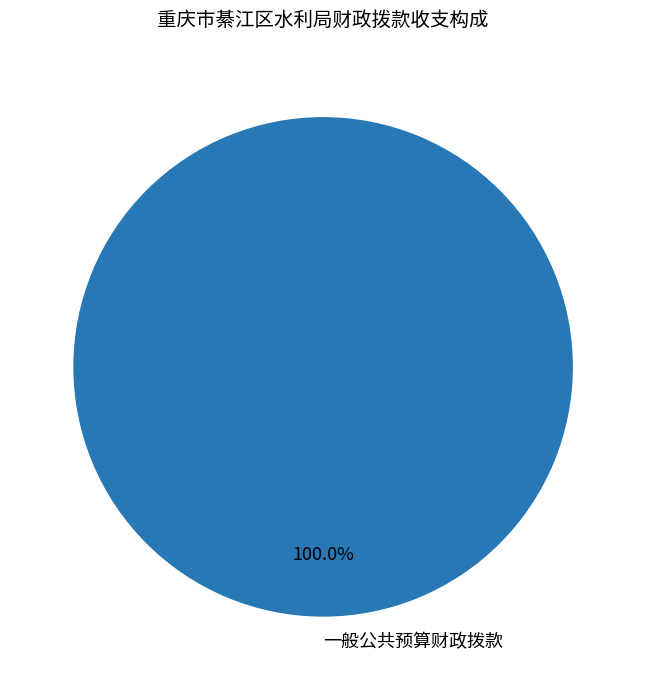

Rank the categories by value from highest to lowest.

一般公共预算财政拨款